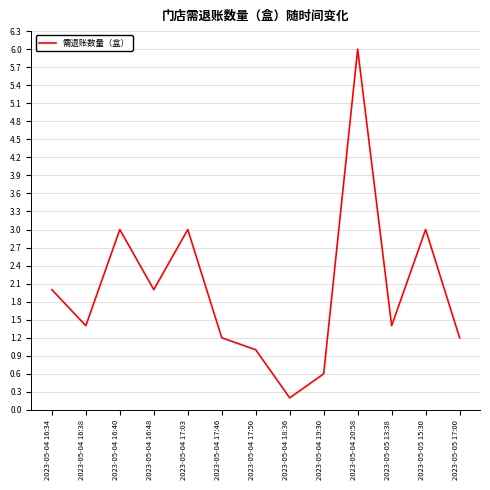

Which category has the lowest value across all series?

2023-05-04 18:36